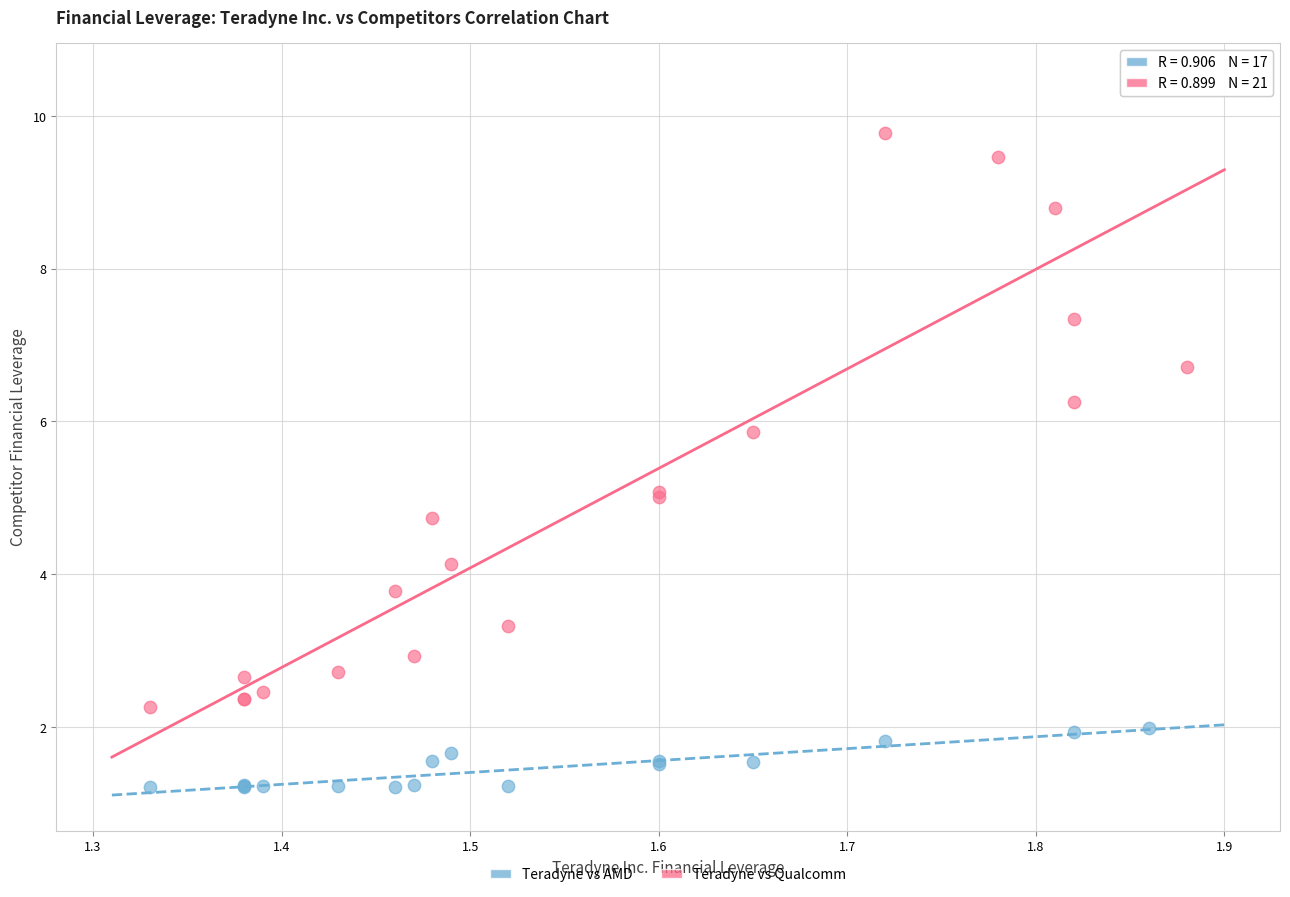

Which series reaches the minimum Y coordinate?

Teradyne vs AMD